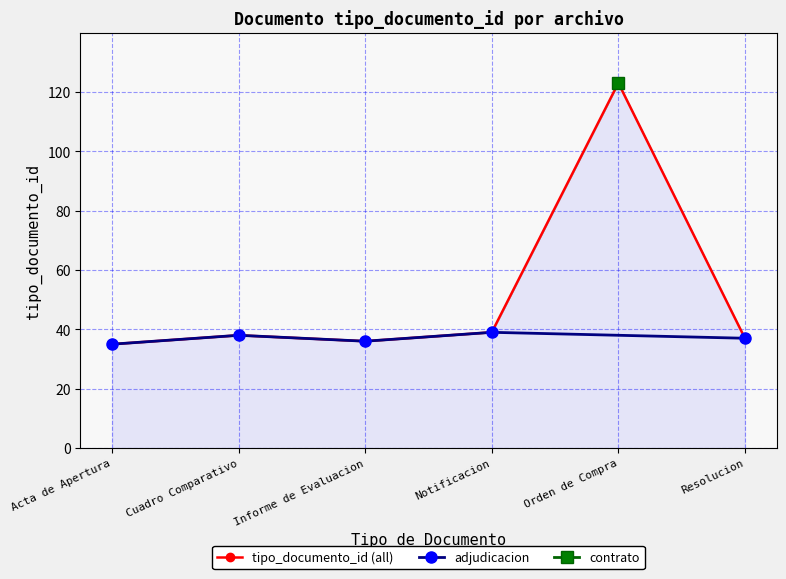

The tipo_documento_id (all) series shows 12 at Cuadro Comparativo. True or false?

False